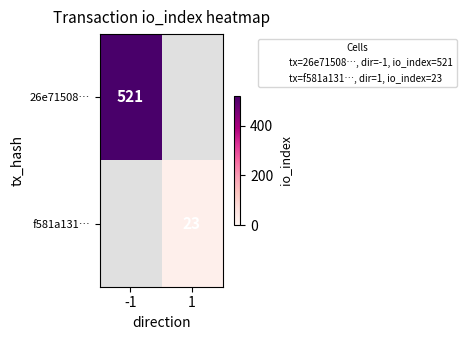

The value of 26e71508… at -1 is 842.1. True or false?

False